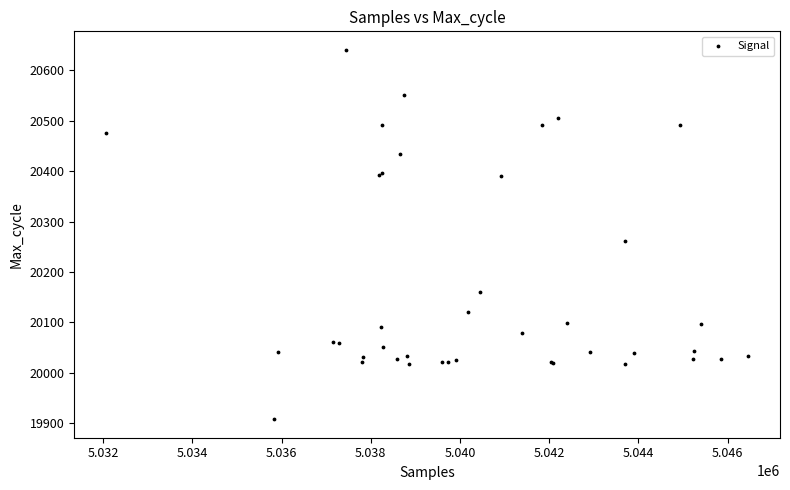

What Y value in the scatter plot is closest to 20274?

20261